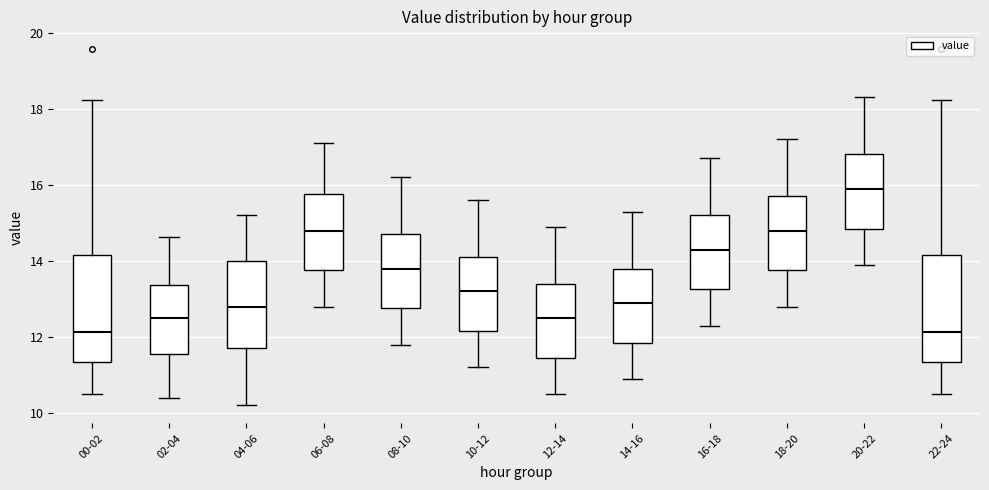

Reading left to right, transcribe this box plot: for each box, give where its median line is, the range the box spans, and where its two whiskers end, as read against the y-axis. The values are not printed on the chart, so give them approximately, as read against the axis.

00-02: median 12.2, box 11.4 to 14.2, whiskers 10.6 to 18.2
02-04: median 12.6, box 11.6 to 13.4, whiskers 10.4 to 14.6
04-06: median 12.8, box 11.8 to 14.0, whiskers 10.2 to 15.2
06-08: median 14.8, box 13.8 to 15.8, whiskers 12.8 to 17.2
08-10: median 13.8, box 12.8 to 14.8, whiskers 11.8 to 16.2
10-12: median 13.2, box 12.2 to 14.2, whiskers 11.2 to 15.6
12-14: median 12.6, box 11.4 to 13.4, whiskers 10.6 to 15.0
14-16: median 13.0, box 11.8 to 13.8, whiskers 11.0 to 15.4
16-18: median 14.4, box 13.2 to 15.2, whiskers 12.4 to 16.8
18-20: median 14.8, box 13.8 to 15.8, whiskers 12.8 to 17.2
20-22: median 16.0, box 14.8 to 16.8, whiskers 14.0 to 18.4
22-24: median 12.2, box 11.4 to 14.2, whiskers 10.6 to 18.2